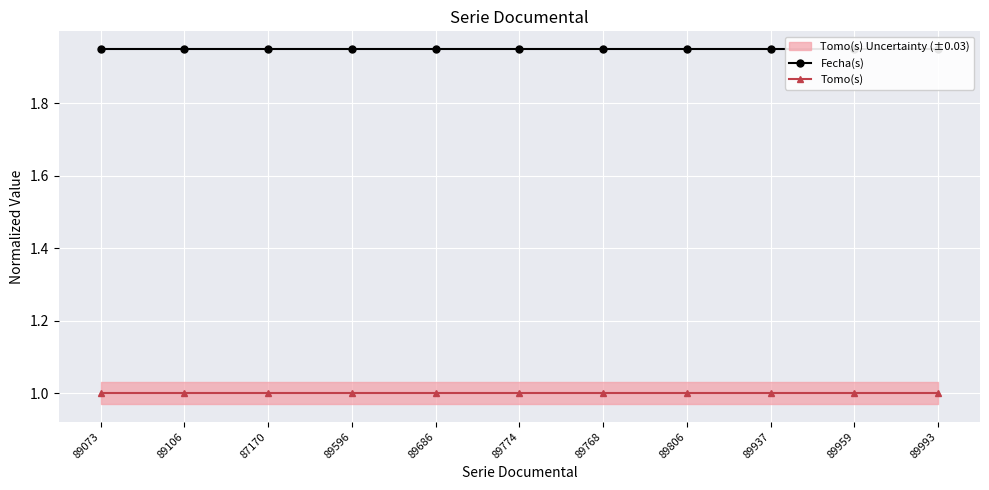

True or false: Fecha(s) and Tomo(s) intersect in this chart.

False